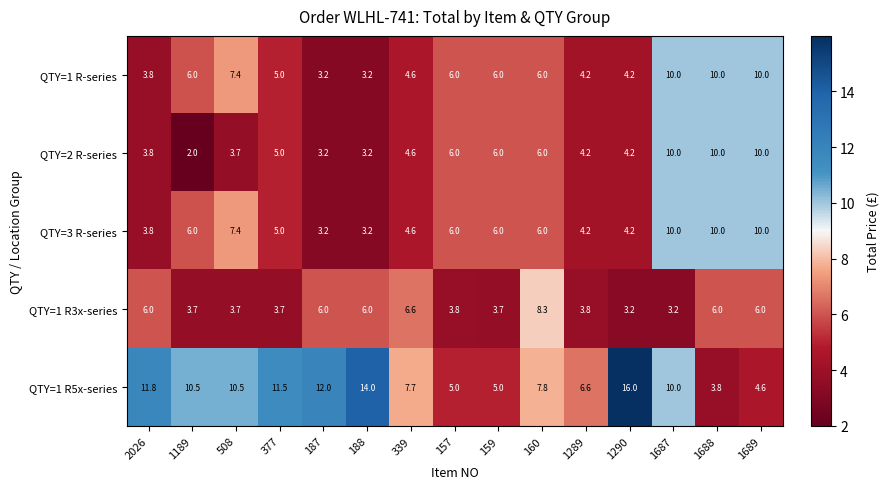

Is it true that QTY=1 R-series equals 3.6 at 160?

False